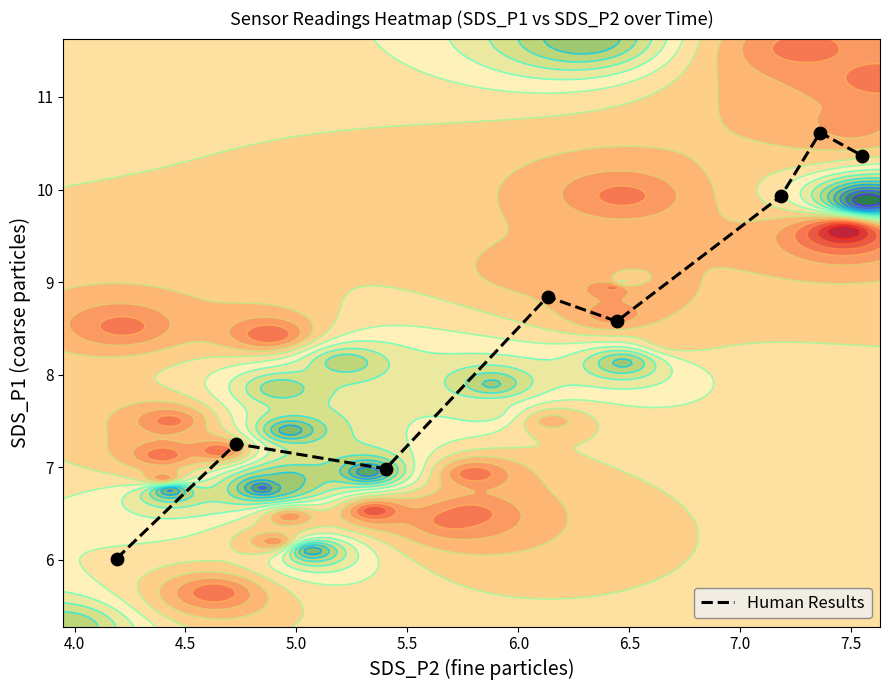

What is the lowest value of the Human Results series?

6.0